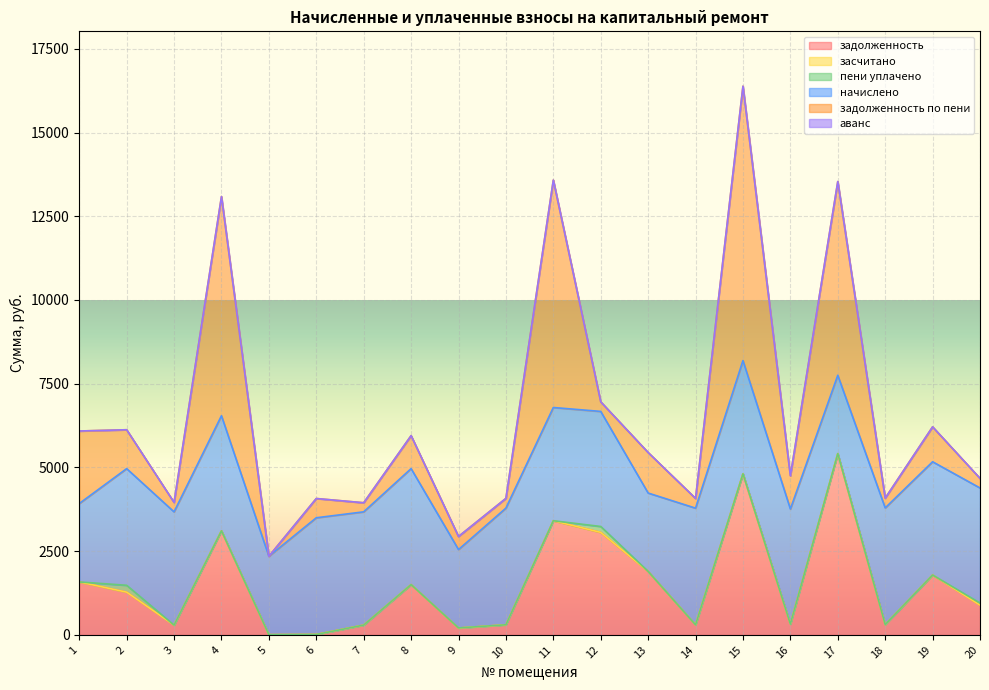

True or false: пени уплачено and начислено cross at least once.

False